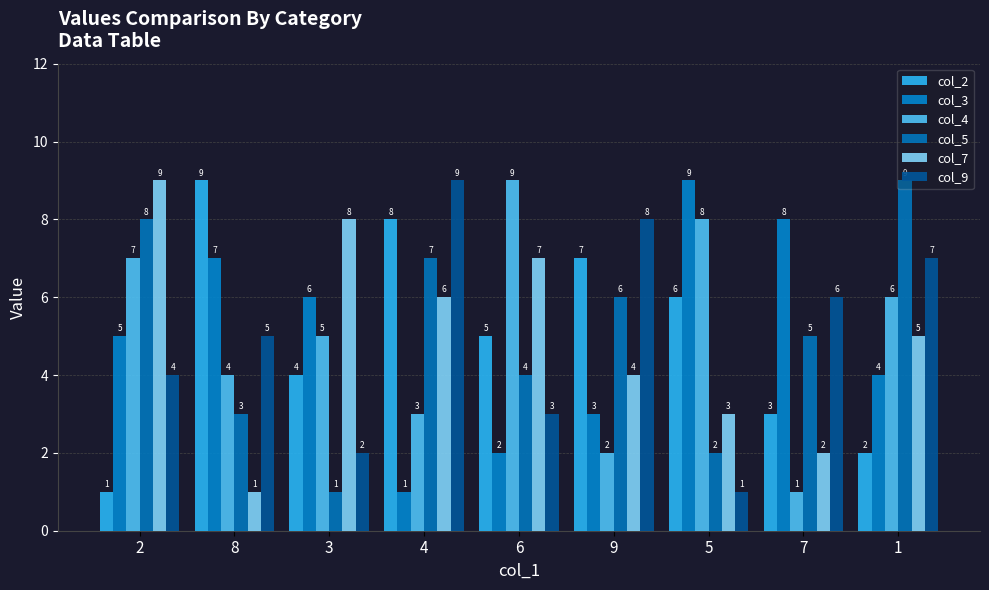

How many col_9 values are between 3 and 7?

5